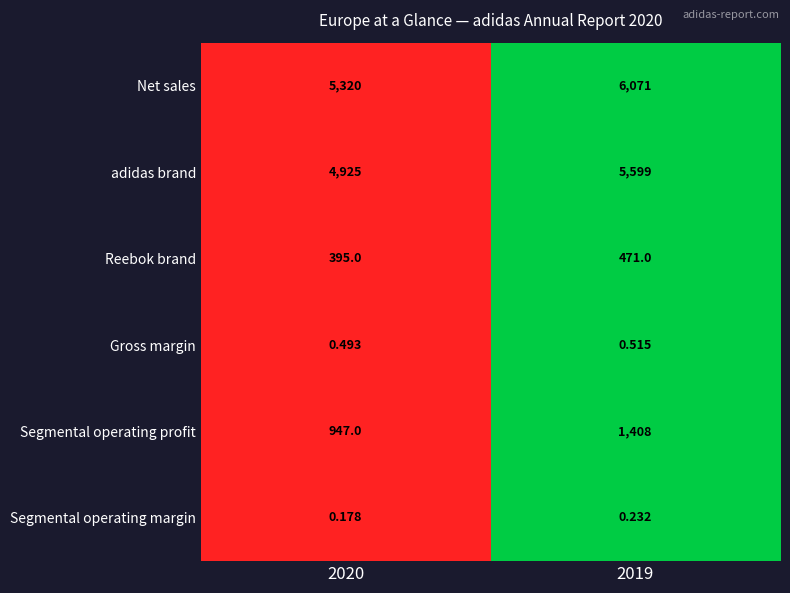

How many distinct data groups are displayed?

6